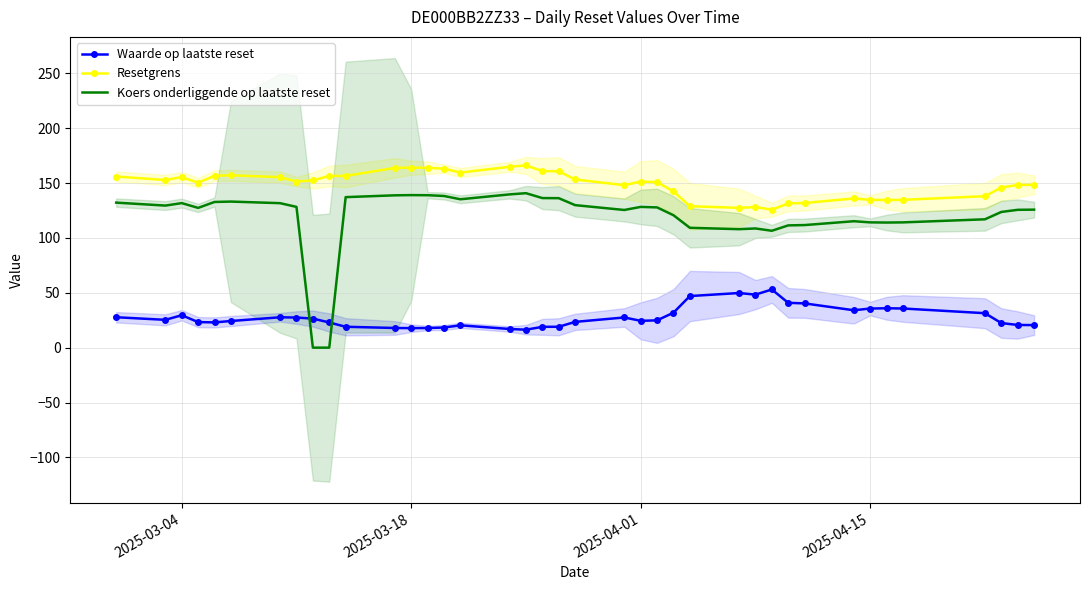

True or false: Resetgrens and Waarde op laatste reset intersect in this chart.

False